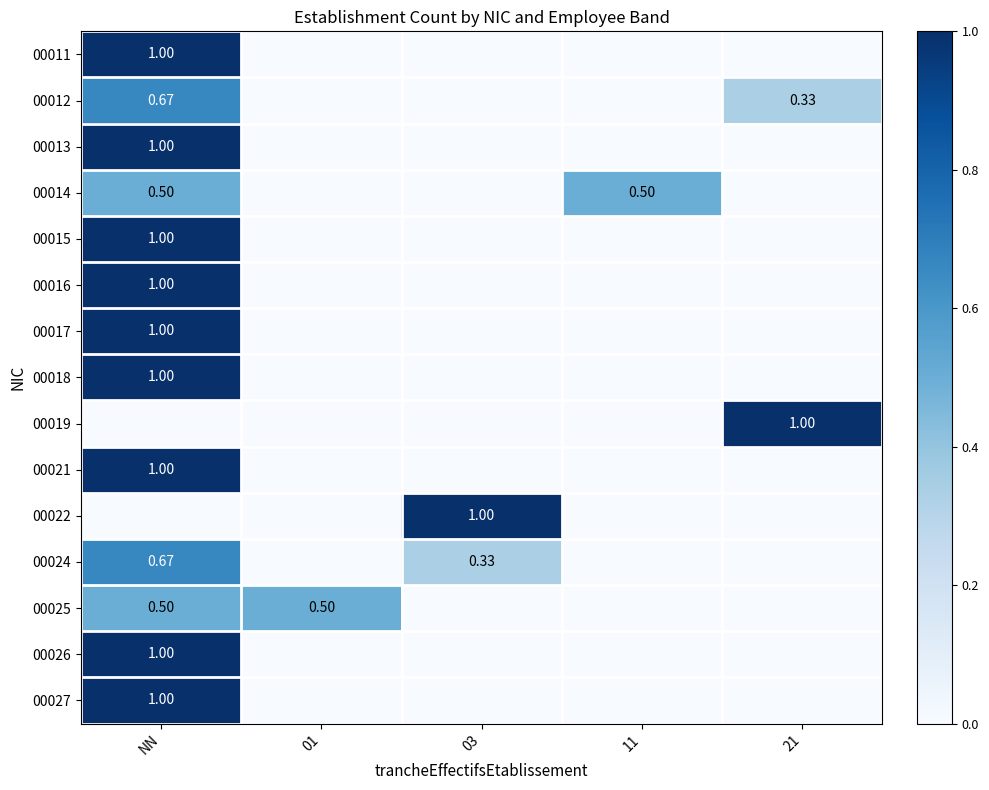

Which series has the largest total across all categories?

00011